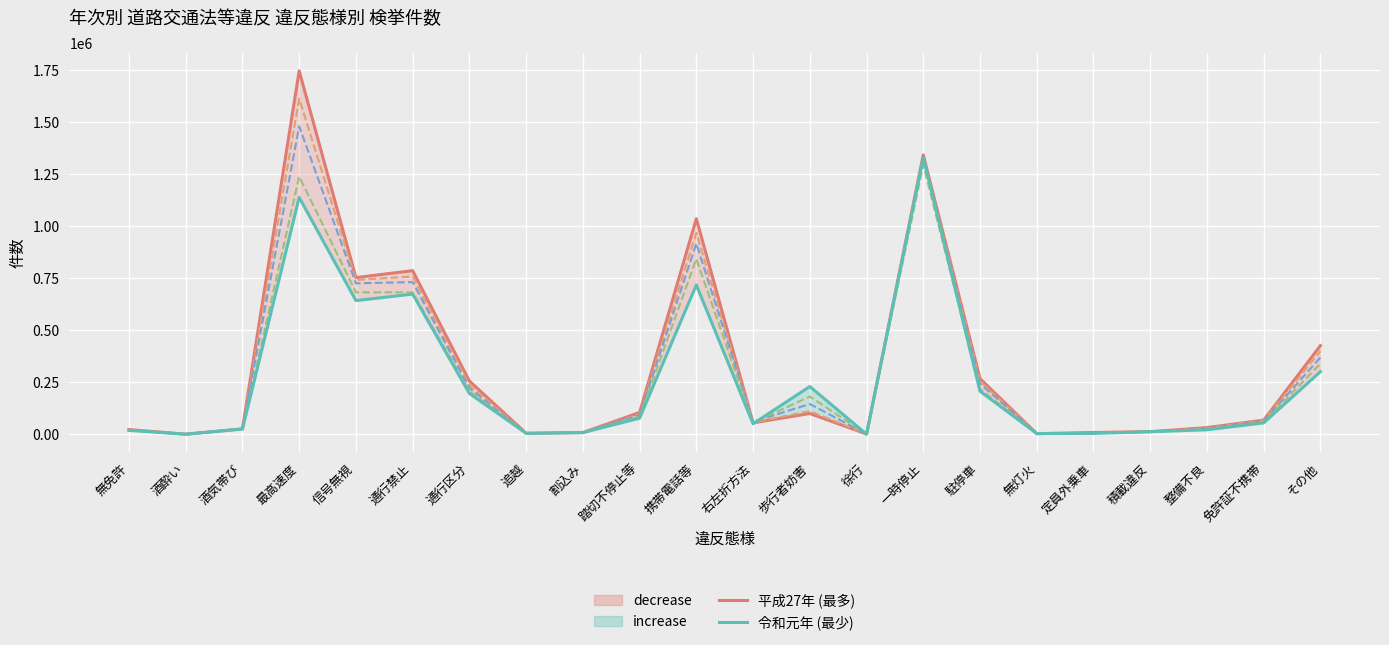

What is the difference between the 平成30年 values at 割込み and 整備不良?

14677